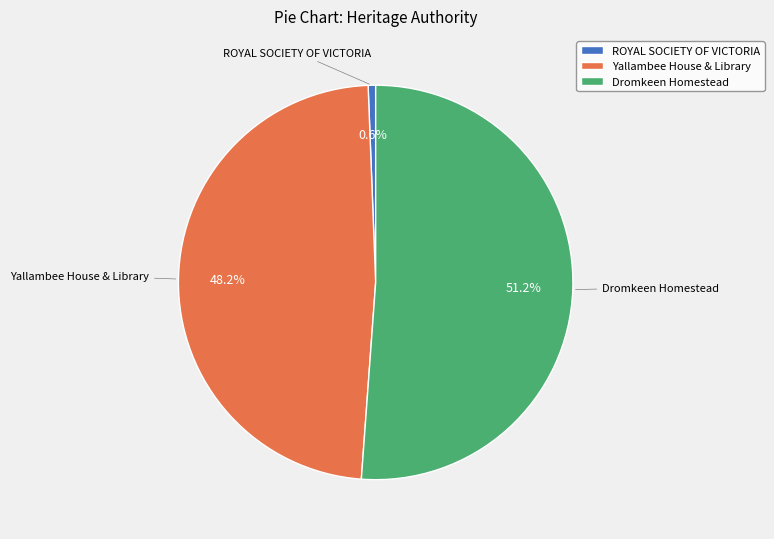

What percentage is NOT represented by Dromkeen Homestead?

48.8%